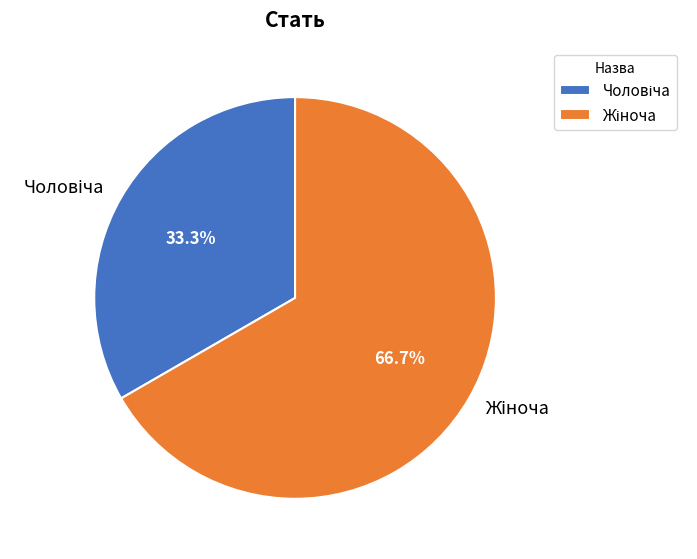

Does any single category account for the majority?

Yes